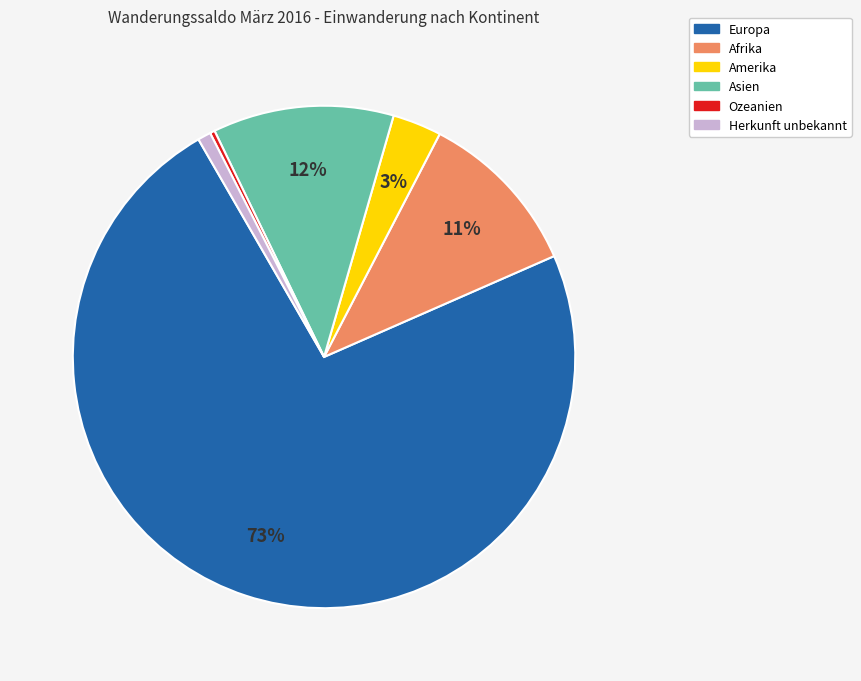

True or false: Herkunft unbekannt accounts for 1% of the total.

True